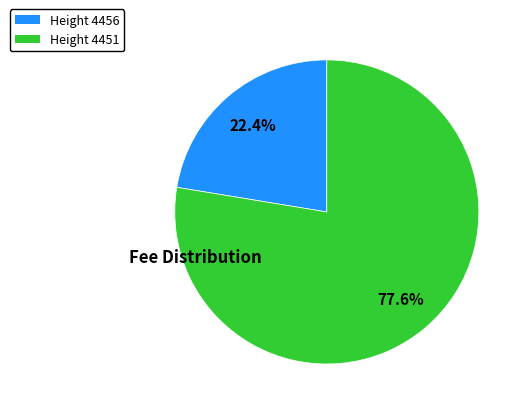

What is the smallest slice in the pie chart?

Height 4456